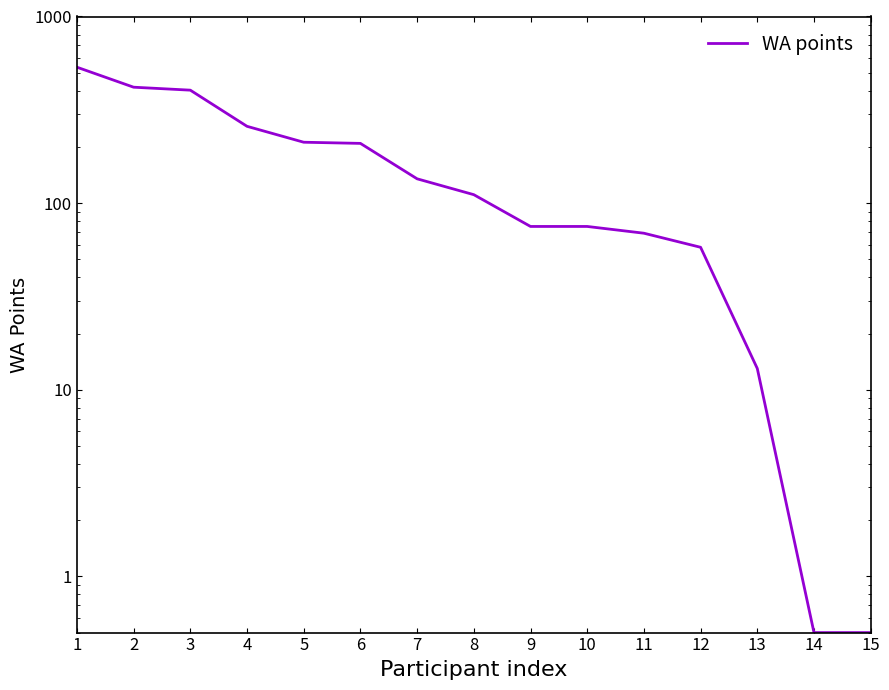

Does the chart display data point markers on the line(s)?

No